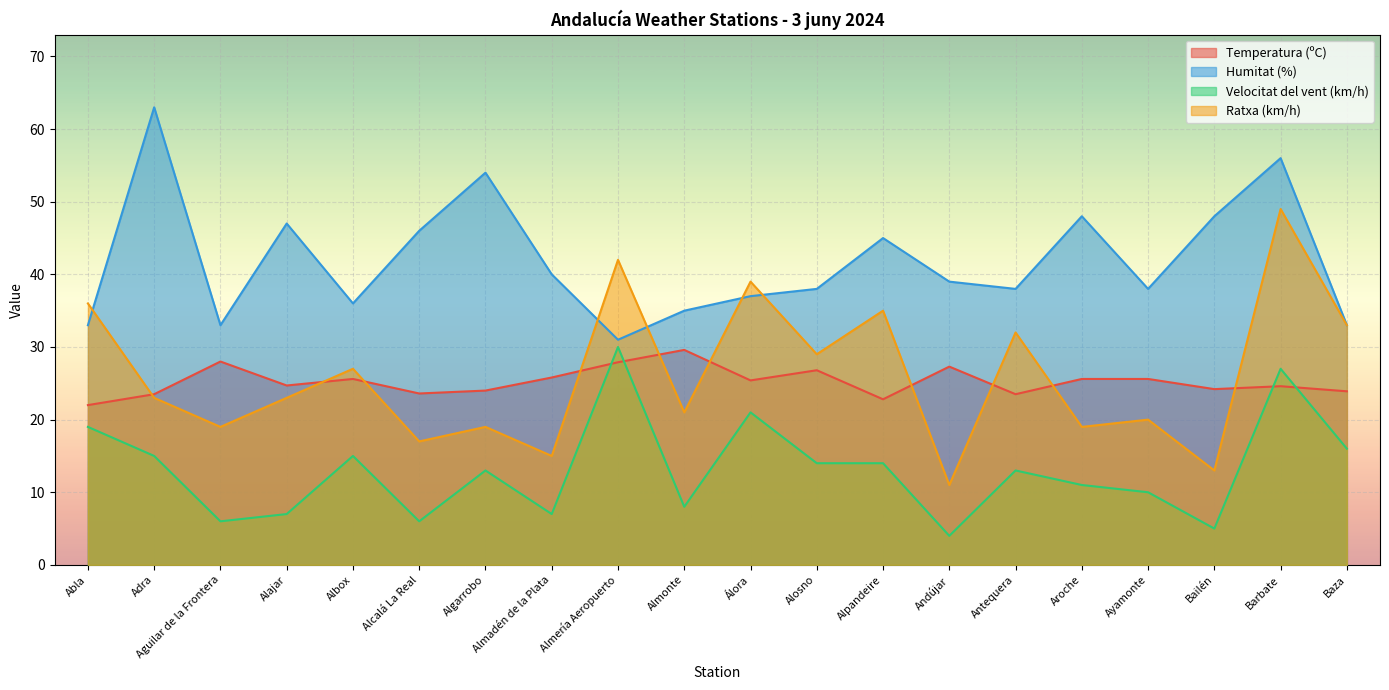

How many values in the Humitat (%) series exceed 39?

9